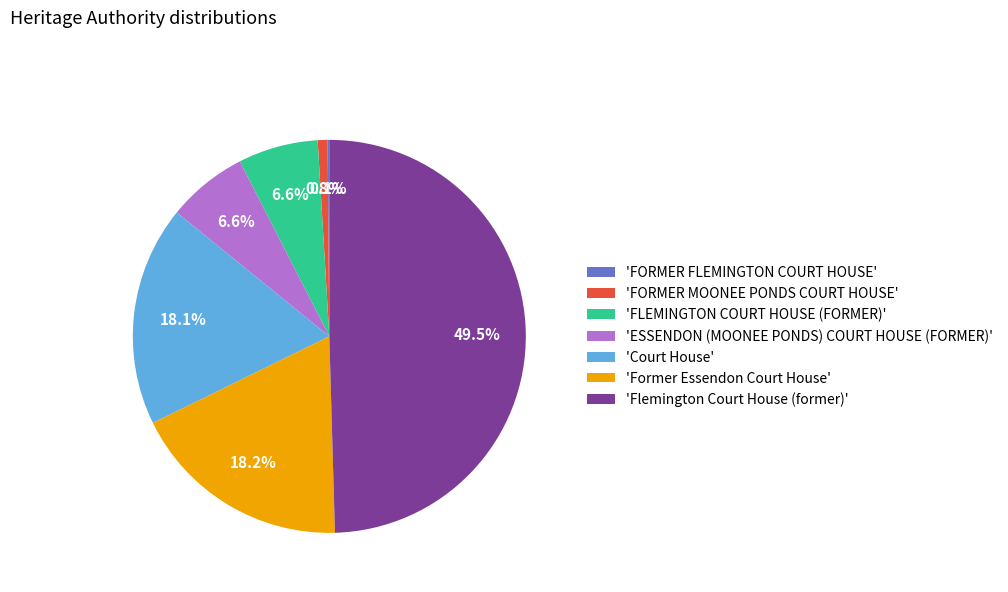

Which slice is the largest?

'Flemington Court House (former)'